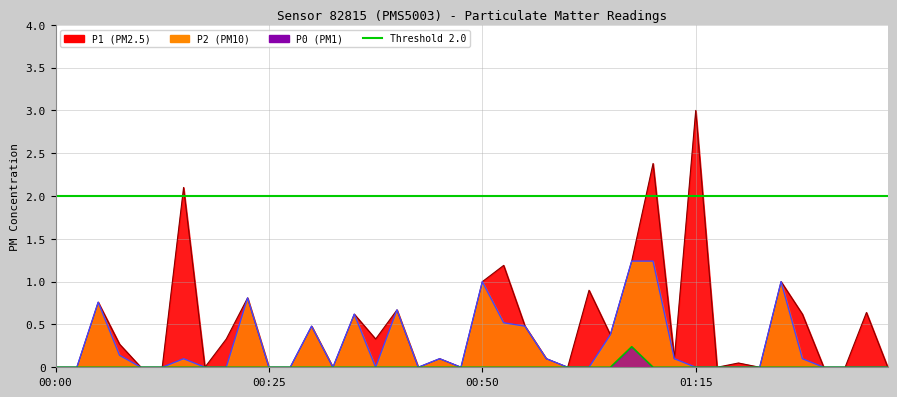

Is it true that P2_full equals 0.0 at 38?

True